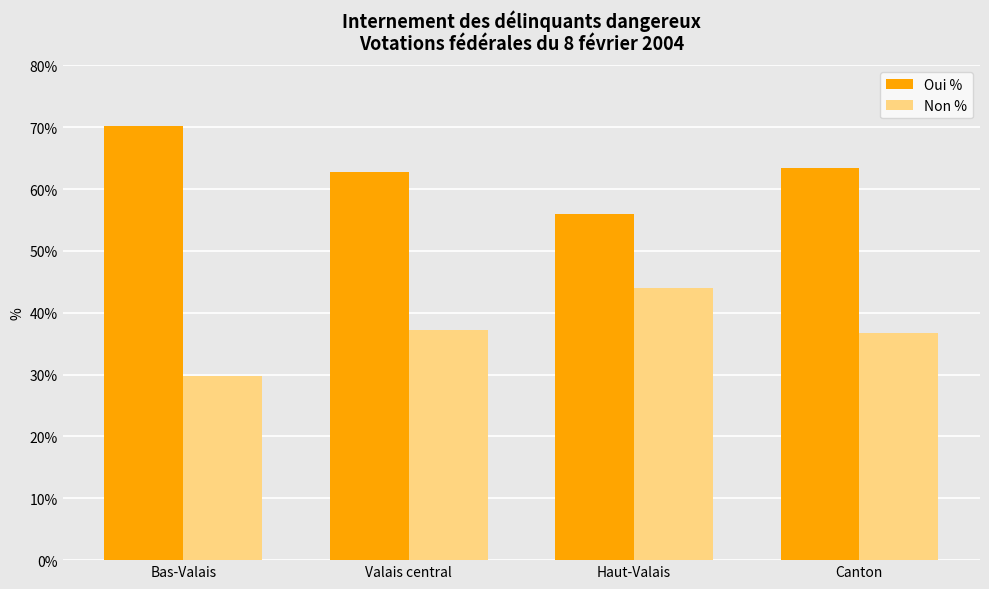

What are all the series names shown in the legend?

Oui %, Non %